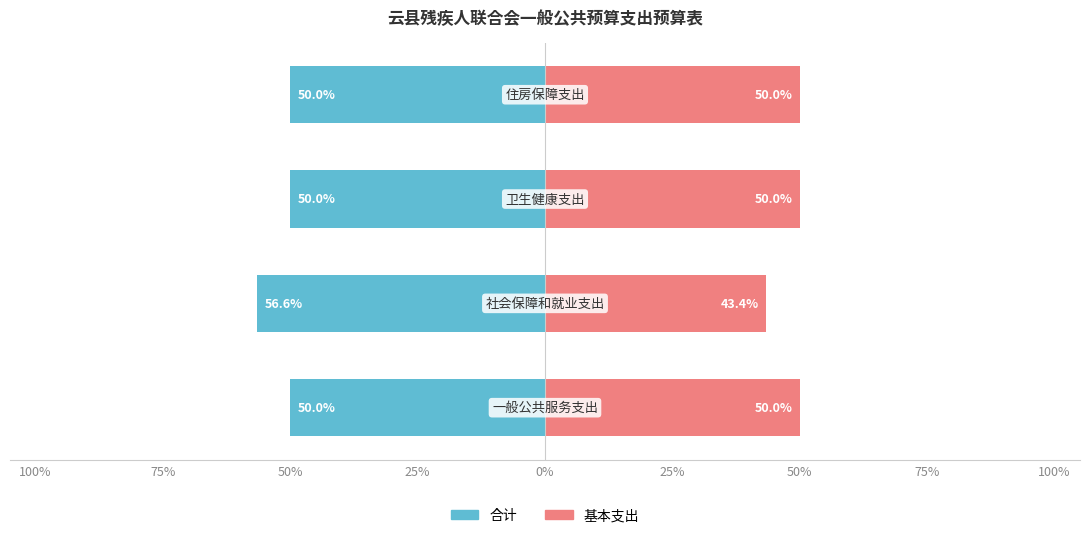

What is the maximum value for 基本支出?

50.0